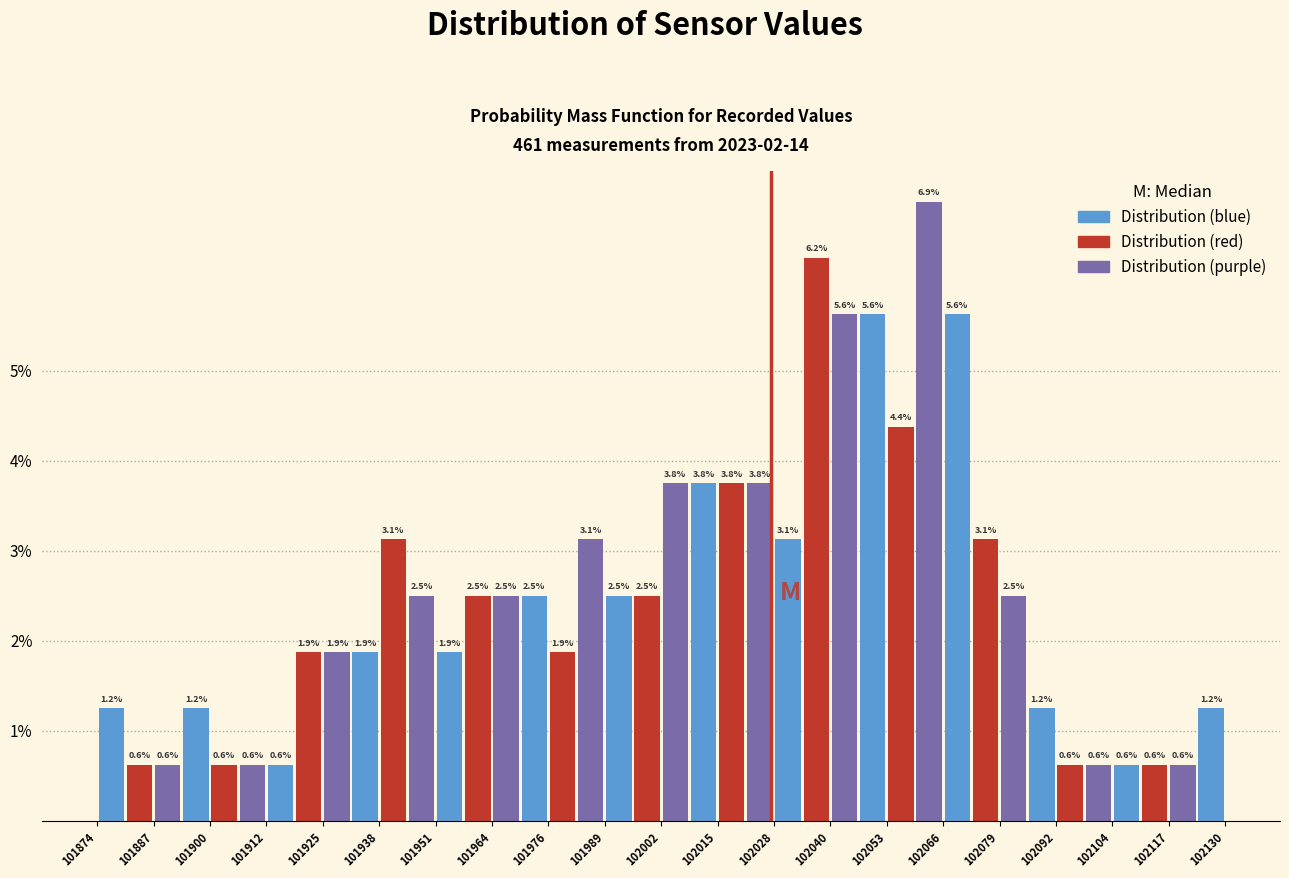

Around what value on the x-axis is the tallest bar? Give the approximate position of its centre, as read against the axis.

102062